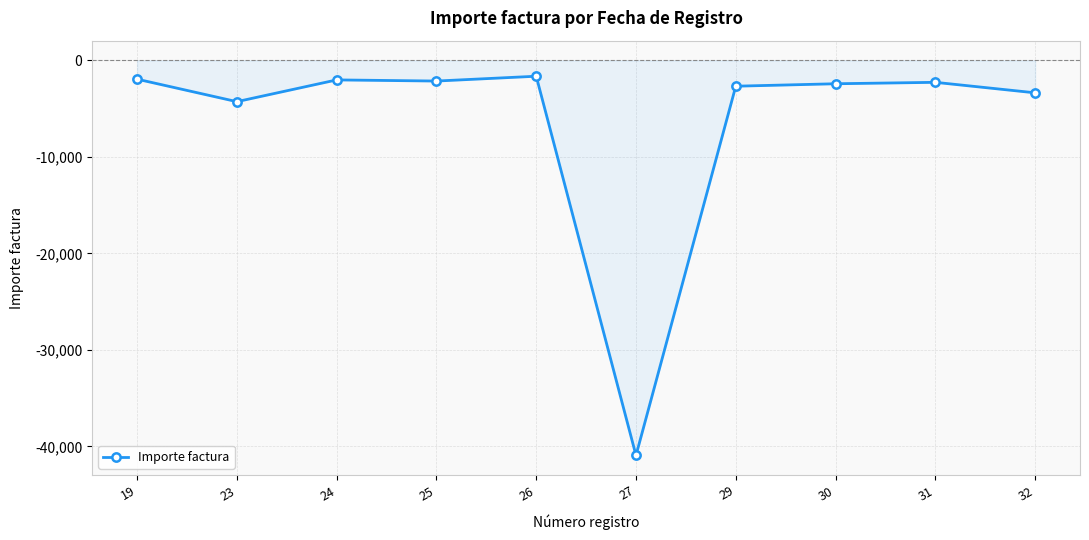

What is the maximum value shown in the chart?

-1639.0